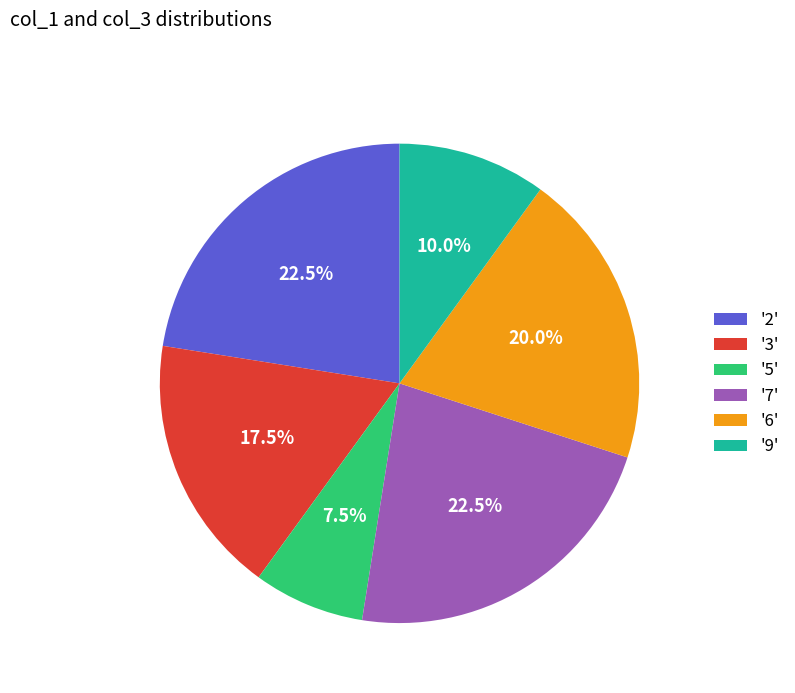

What is the smallest slice in the pie chart?

'5'